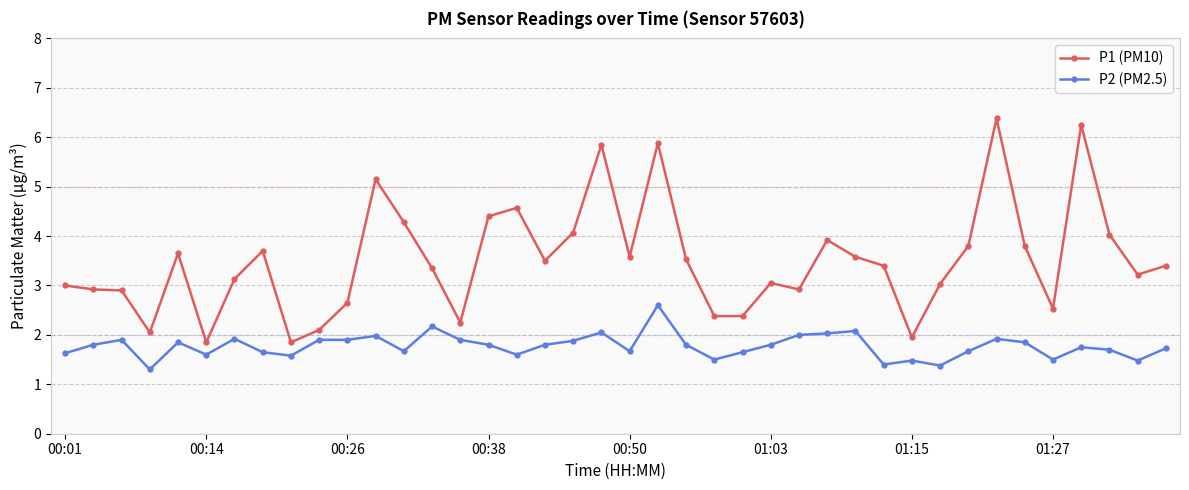

What is the difference between the maximum and minimum values in the P2 (PM2.5) series?

1.3